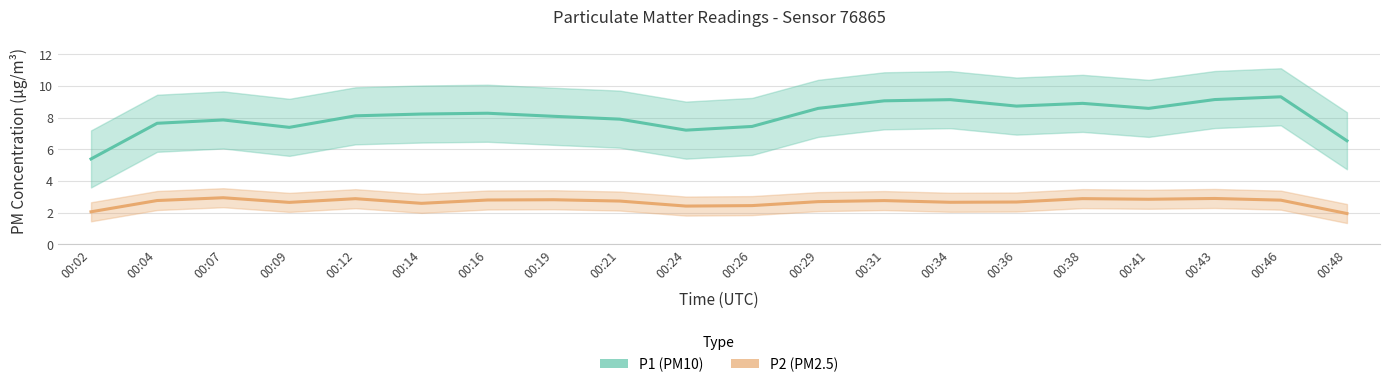

Reading left to right, extract all data points from this chart.

P1 (PM10): 5.4	7.6	7.9	7.4	8.1	8.2	8.3	8.1	7.9	7.2	7.4	8.6	9.1	9.1	8.7	8.9	8.6	9.1	9.3	6.5
P2 (PM2.5): 2.1	2.8	2.9	2.7	2.9	2.6	2.8	2.8	2.7	2.4	2.5	2.7	2.8	2.7	2.7	2.9	2.9	2.9	2.8	1.9